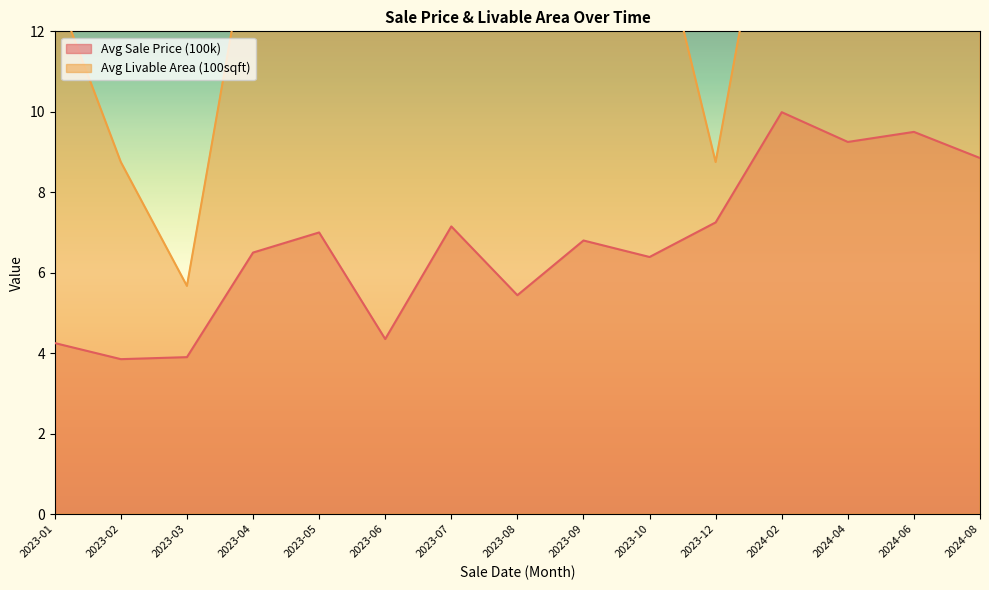

What is the difference between the Avg Livable Area (100sqft) values at 2023-01 and 2023-02?

4.3